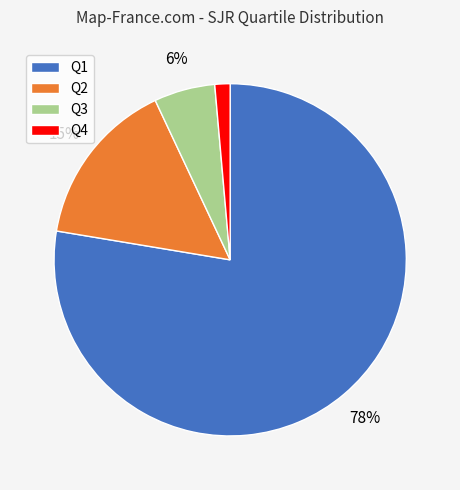

What is the smallest slice in the pie chart?

Q4